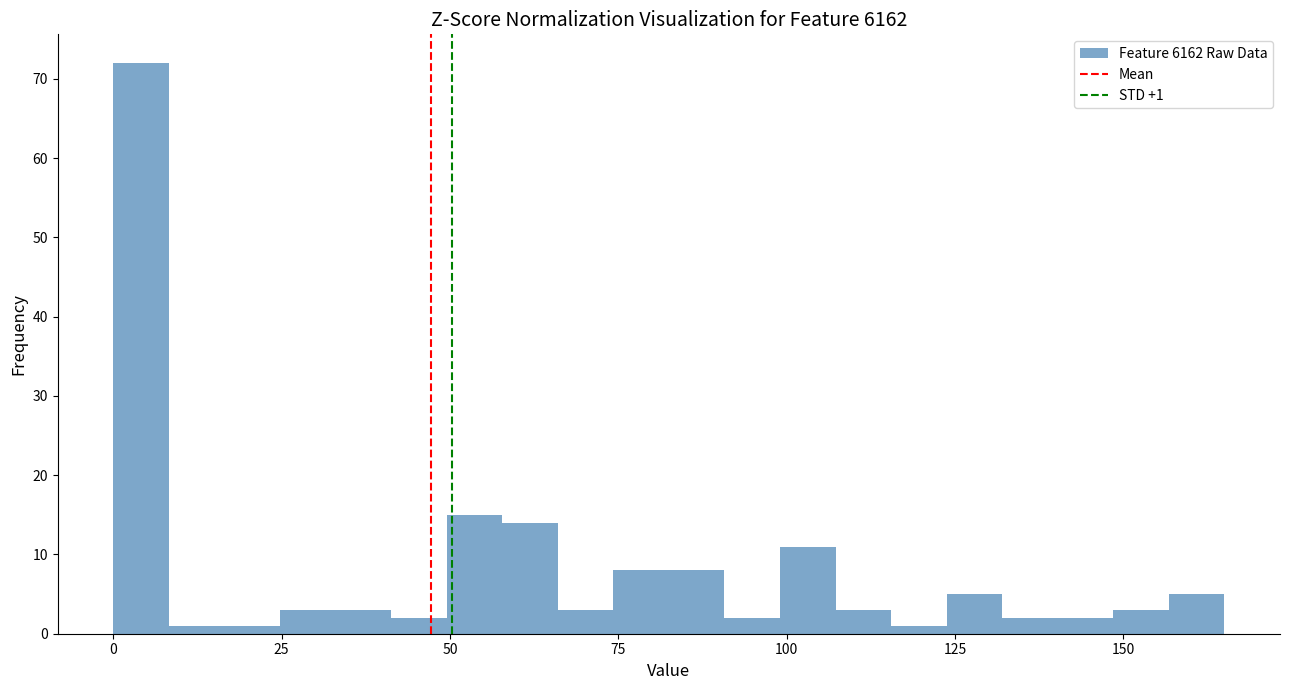

Read against the x-axis, roughly where is the centre of the tallest bar?

5